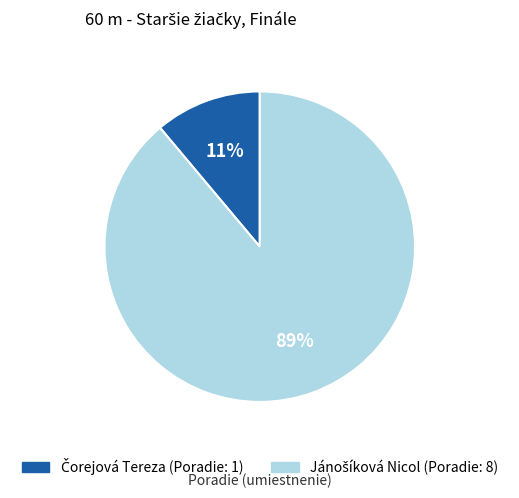

To the nearest percent, what is the average slice percentage?

50%